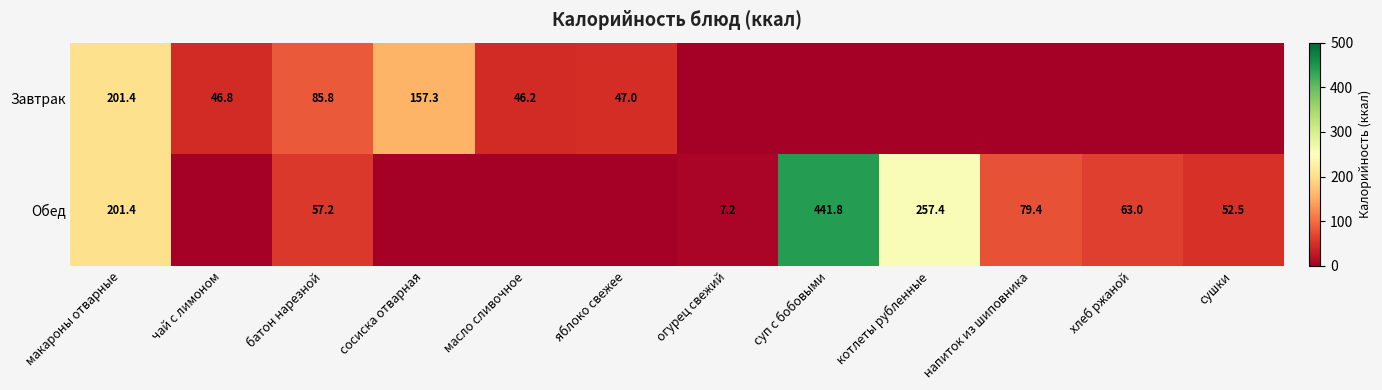

Which category has the highest value across all series?

суп с бобовыми